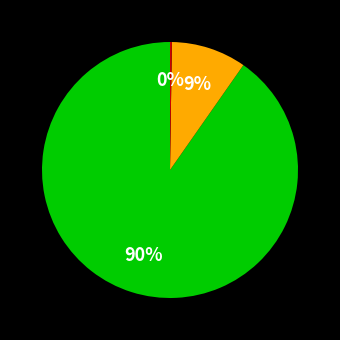

To the nearest percent, what is the average slice percentage?

33%